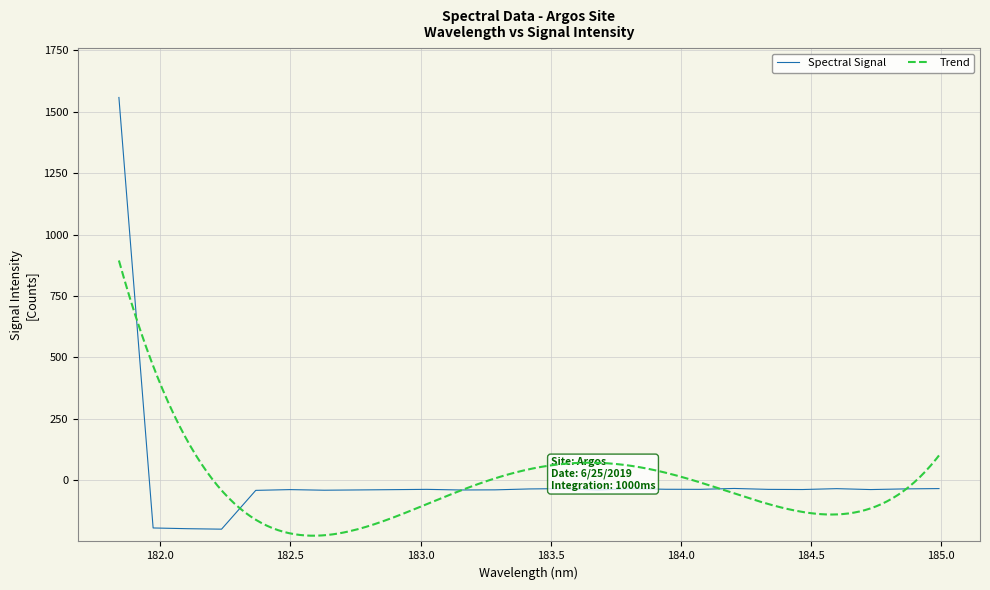

What is the difference between the second highest and second lowest values?

163.6